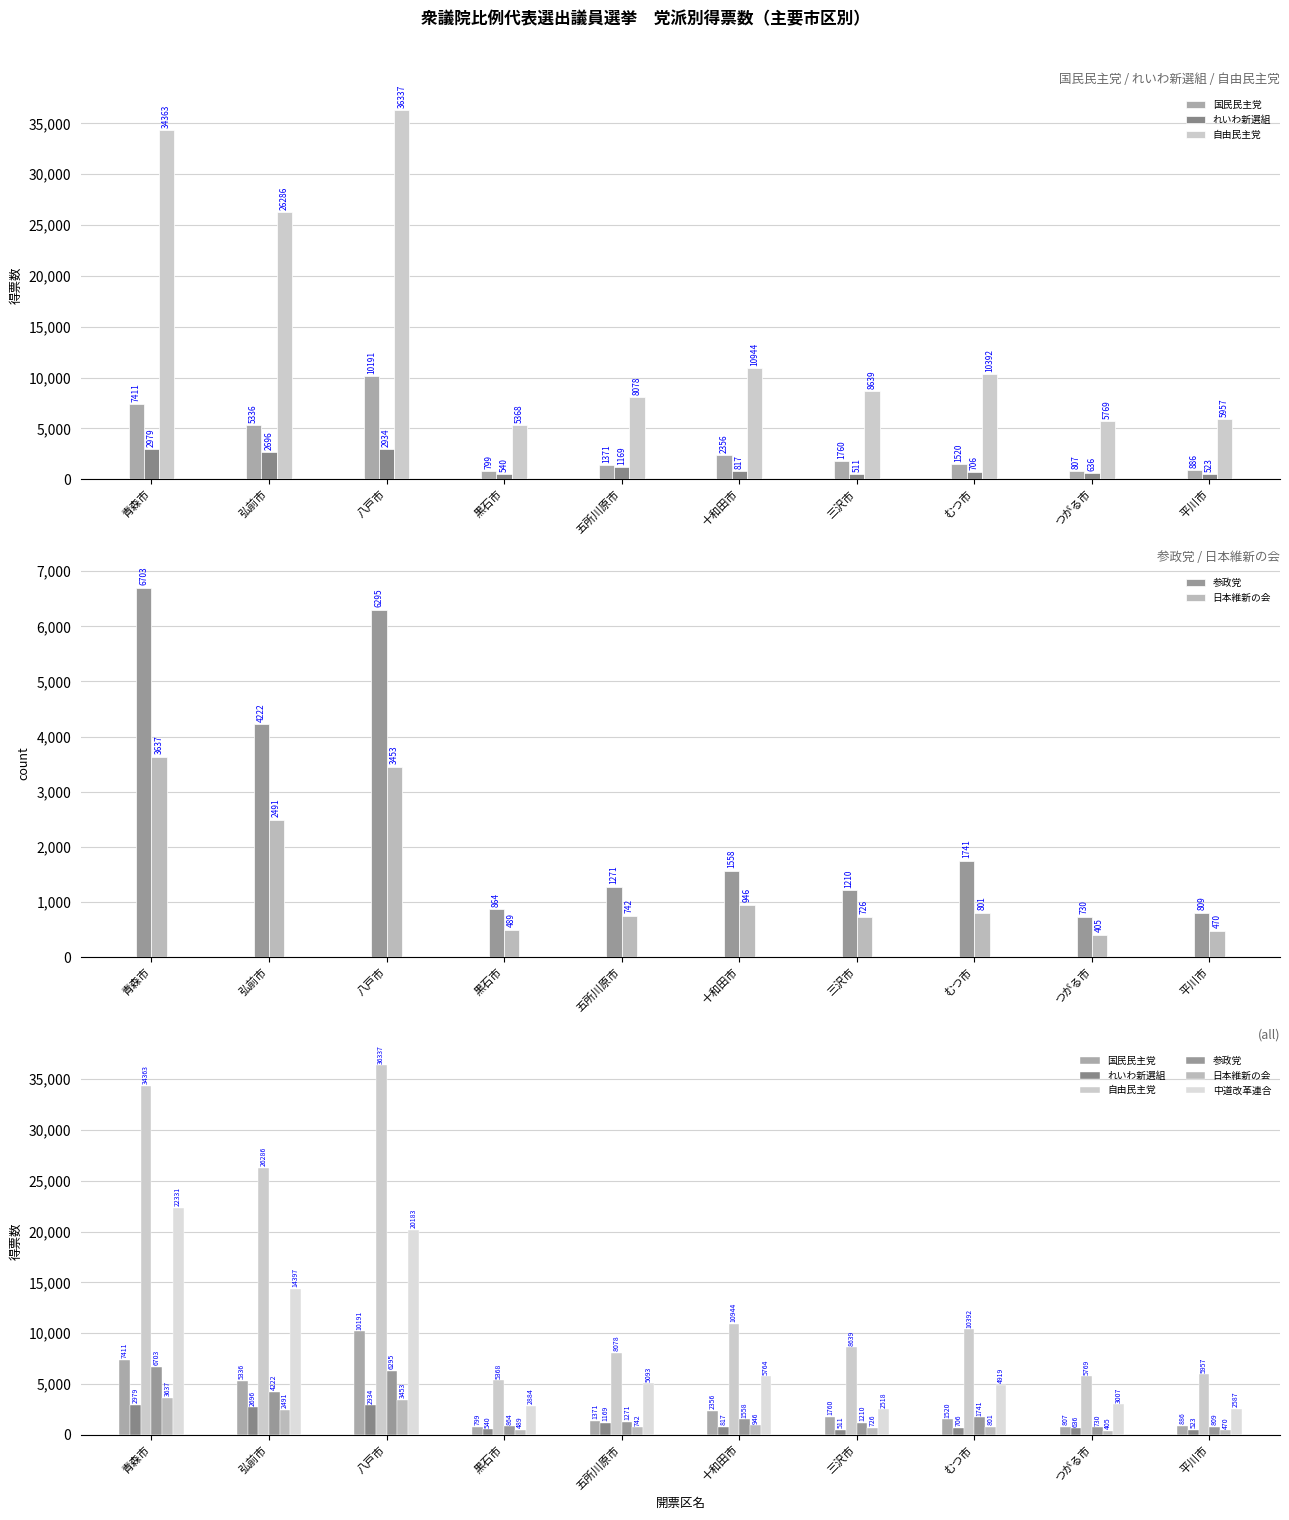

What are all the series names shown in the legend?

国民民主党, れいわ新選組, 自由民主党, 参政党, 日本維新の会, 中道改革連合